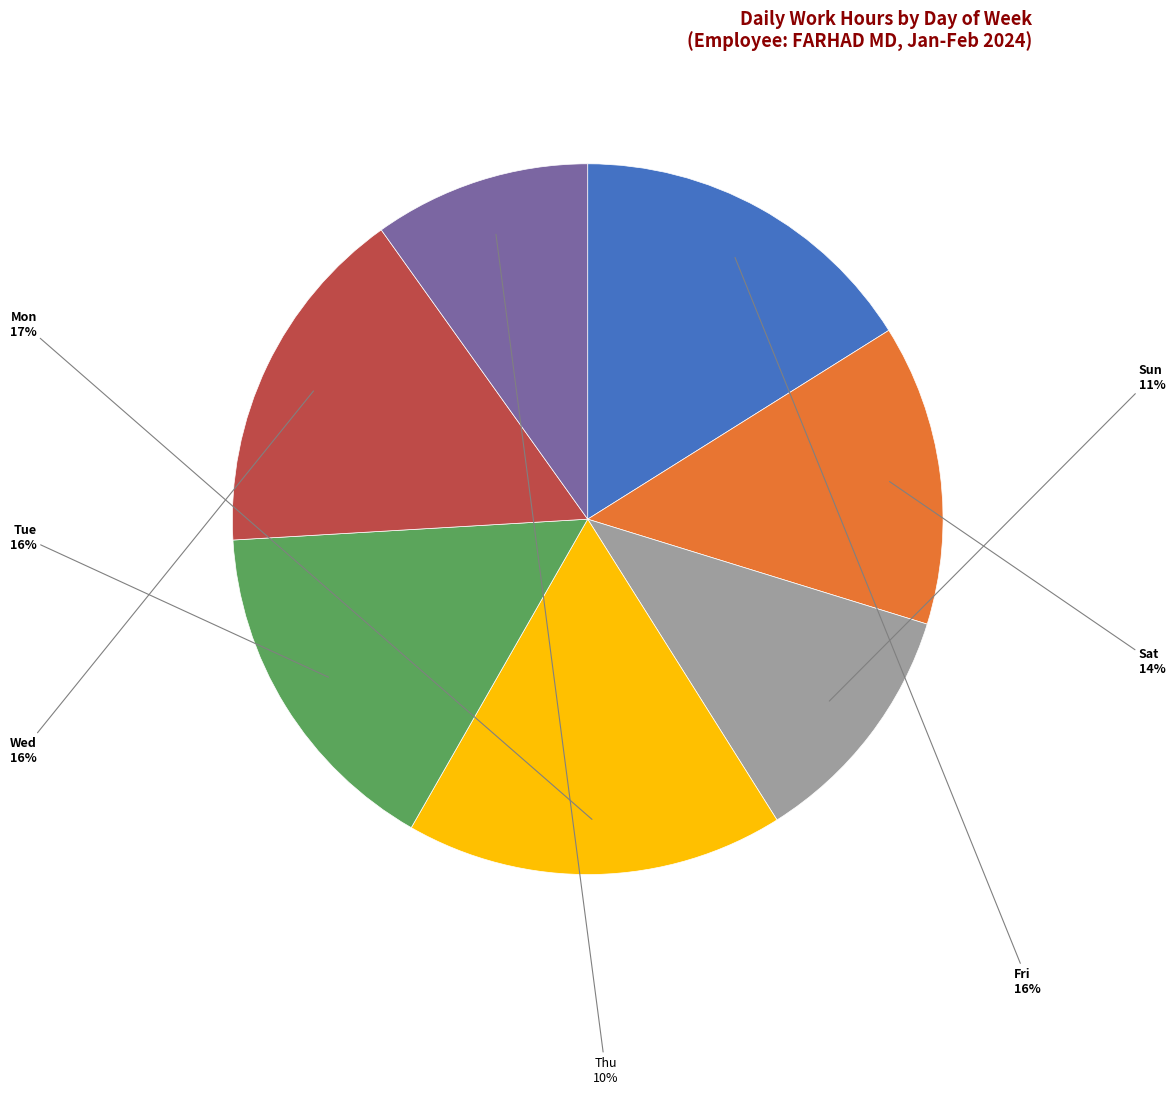

To the nearest percent, what is the difference between the largest and smallest slice percentages?

7%